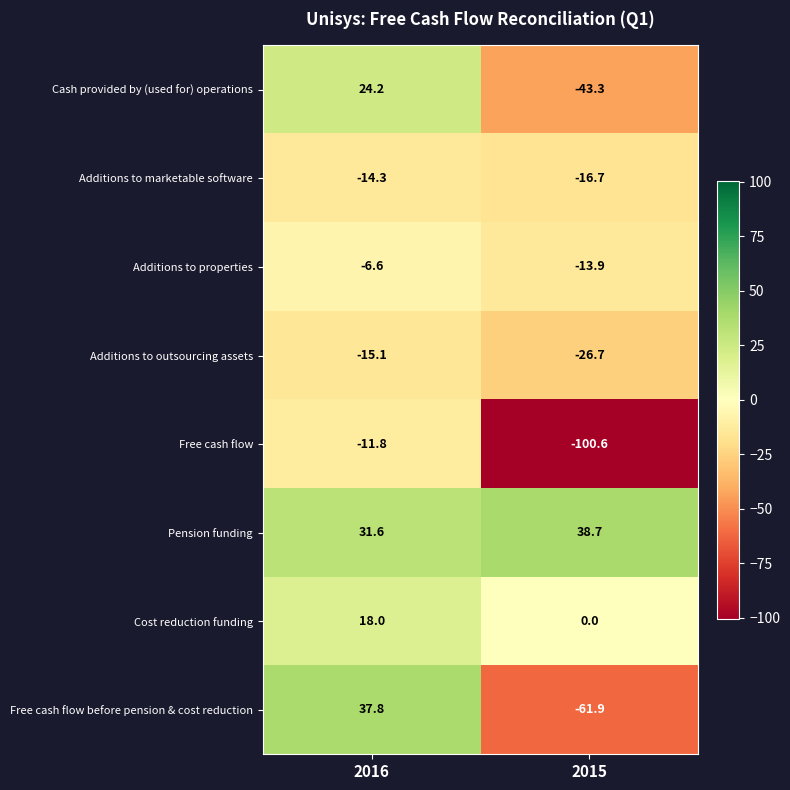

Reading left to right, extract all data points from this chart.

Cash provided by (used for) operations: 2016=24.2	2015=-43.3
Additions to marketable software: 2016=-14.3	2015=-16.7
Additions to properties: 2016=-6.6	2015=-13.9
Additions to outsourcing assets: 2016=-15.1	2015=-26.7
Free cash flow: 2016=-11.8	2015=-100.6
Pension funding: 2016=31.6	2015=38.7
Cost reduction funding: 2016=18.0	2015=0.0
Free cash flow before pension & cost reduction: 2016=37.8	2015=-61.9